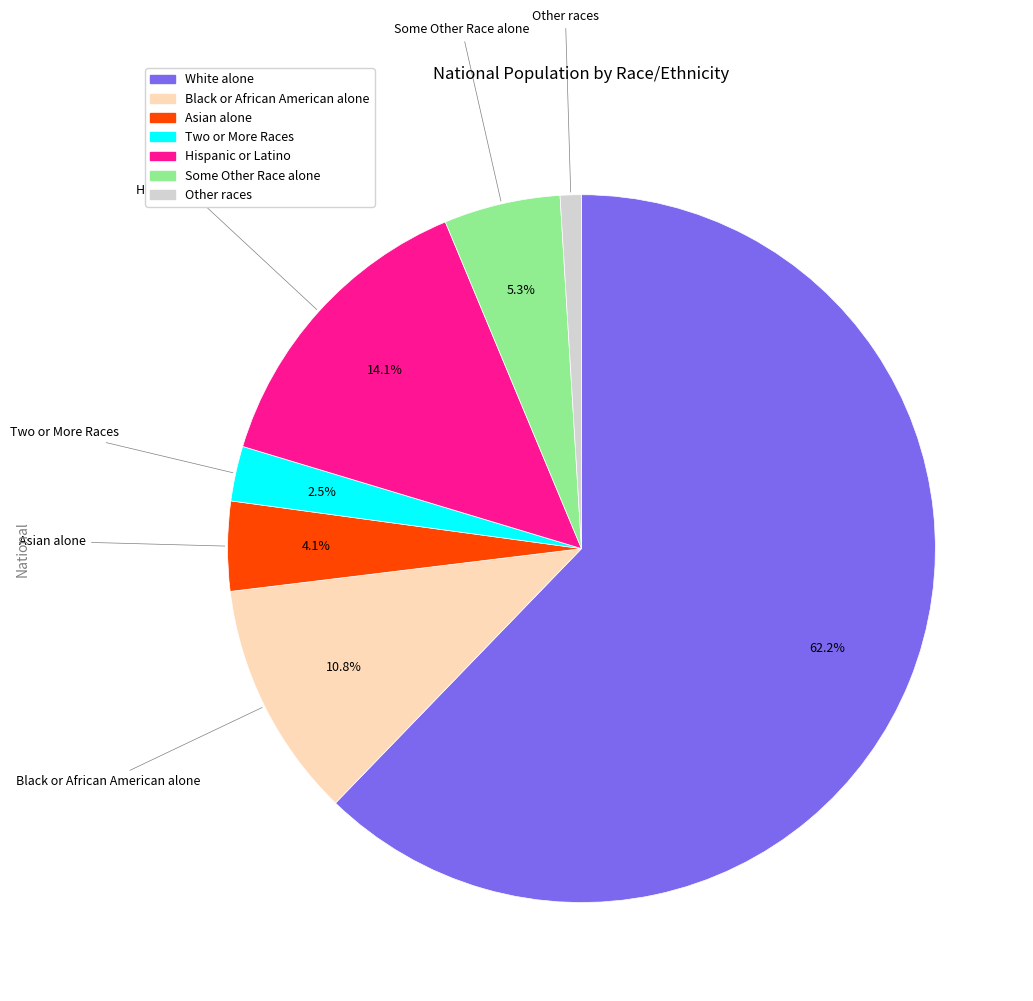

Which has a higher value, Asian alone or Hispanic or Latino?

Hispanic or Latino